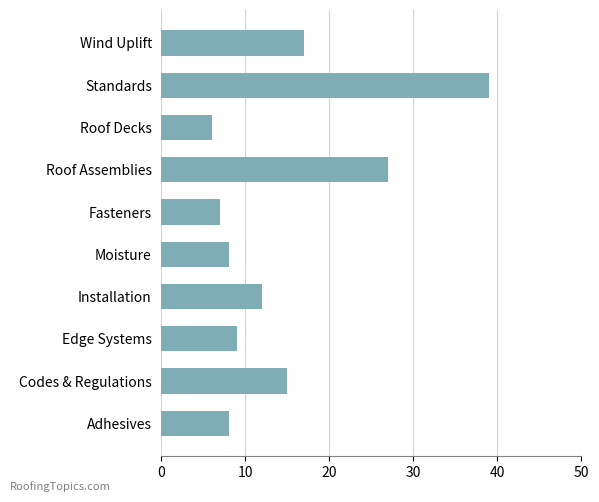

Approximately how many times larger is the value at Wind Uplift compared to Edge Systems?

1.9